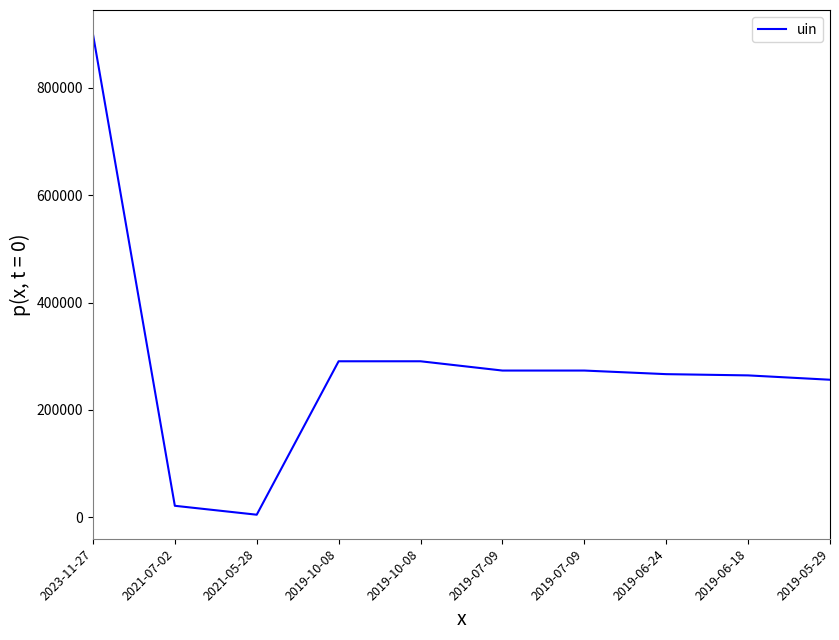

What is the difference between the second highest and minimum values?

285875